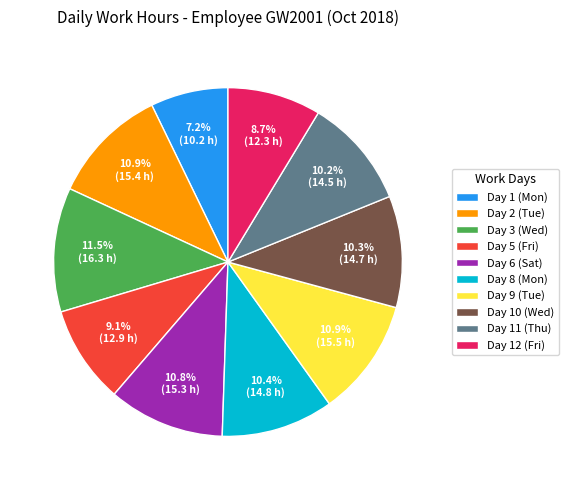

Which category has the biggest portion of the pie?

Day 3 (Wed)